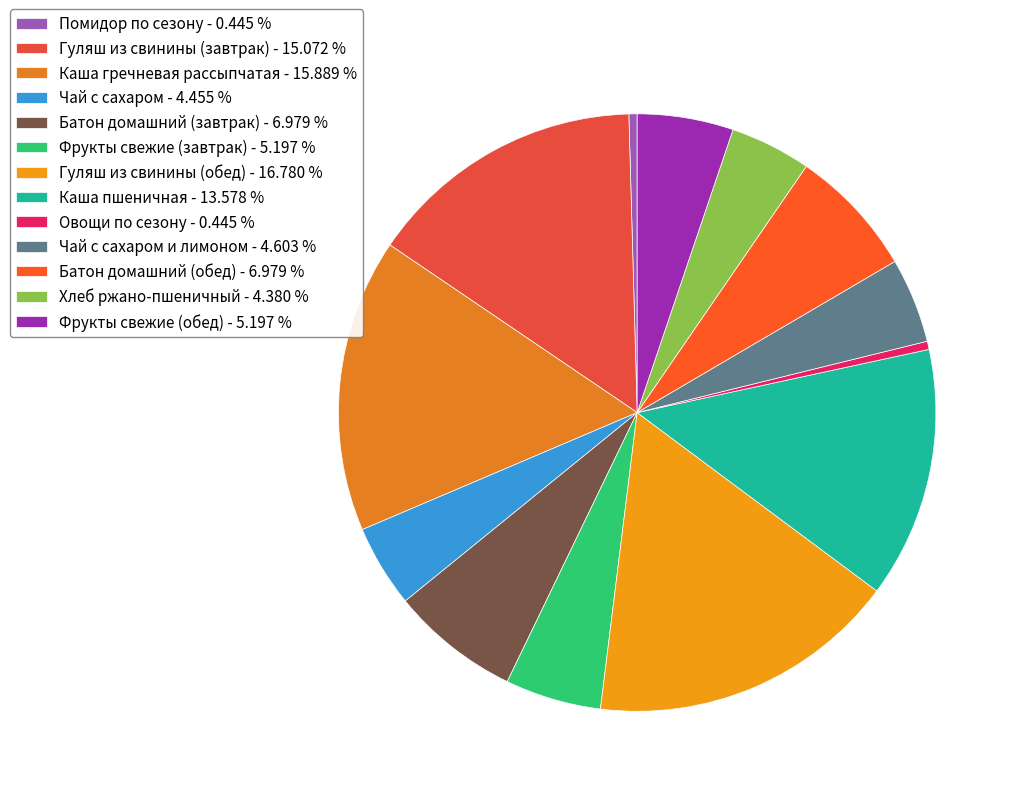

Count the number of slices in the pie.

13